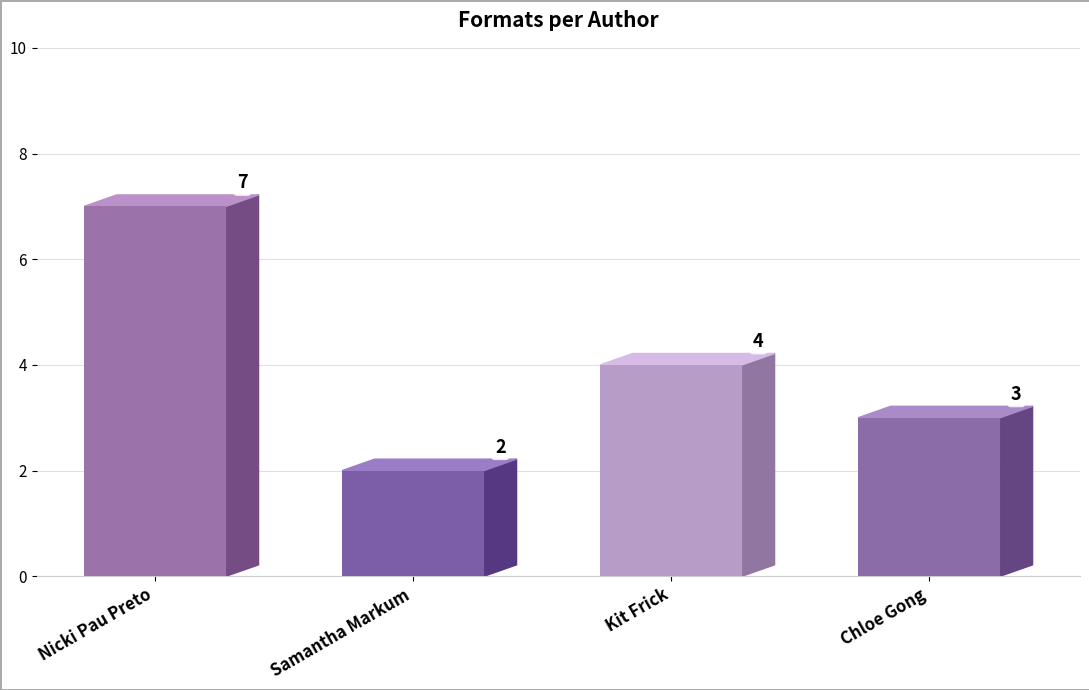

What is the minimum value shown in the chart?

2